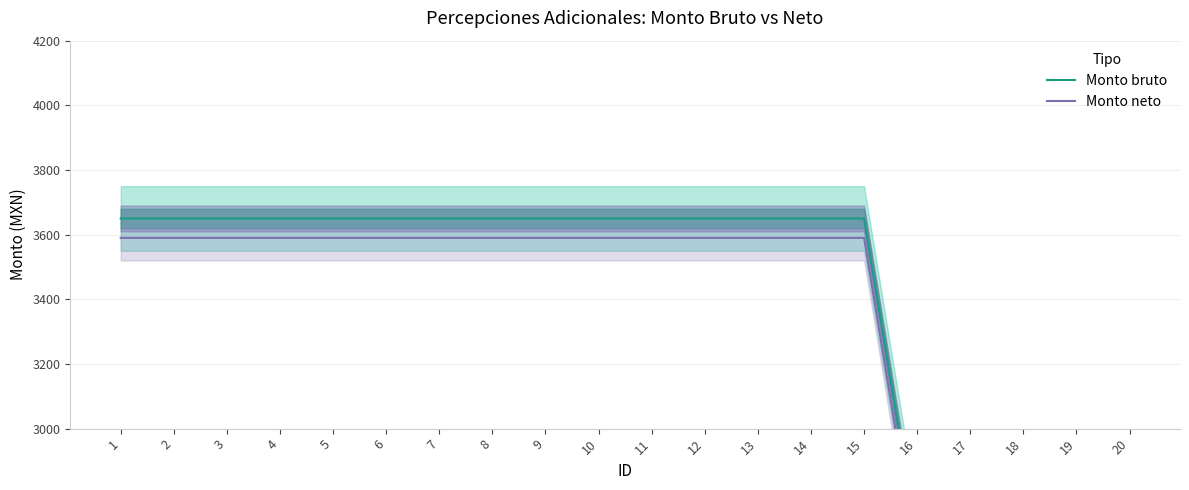

What is the difference between the second highest and minimum values in the Monto neto series?

1000